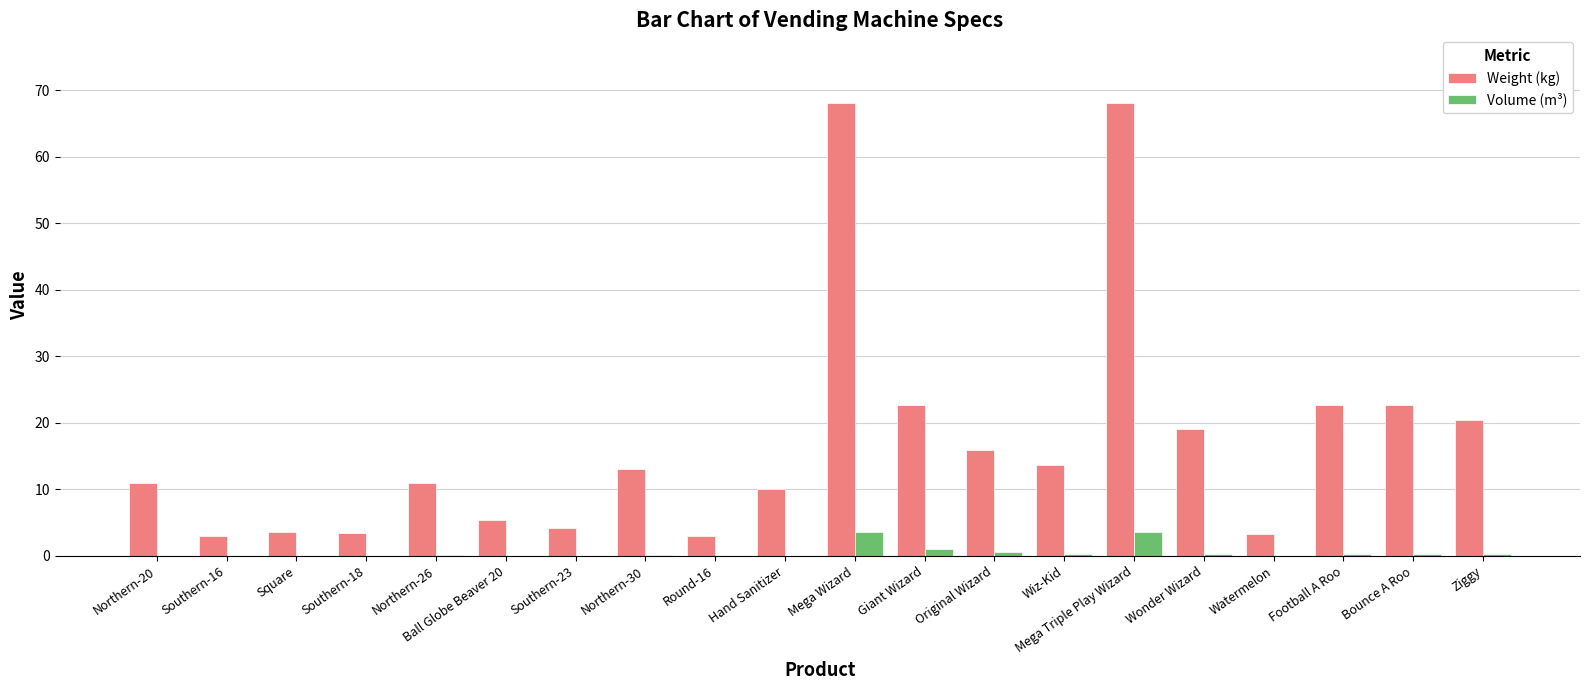

Which series changed the most between Southern-23 and Bounce A Roo?

Weight (kg)